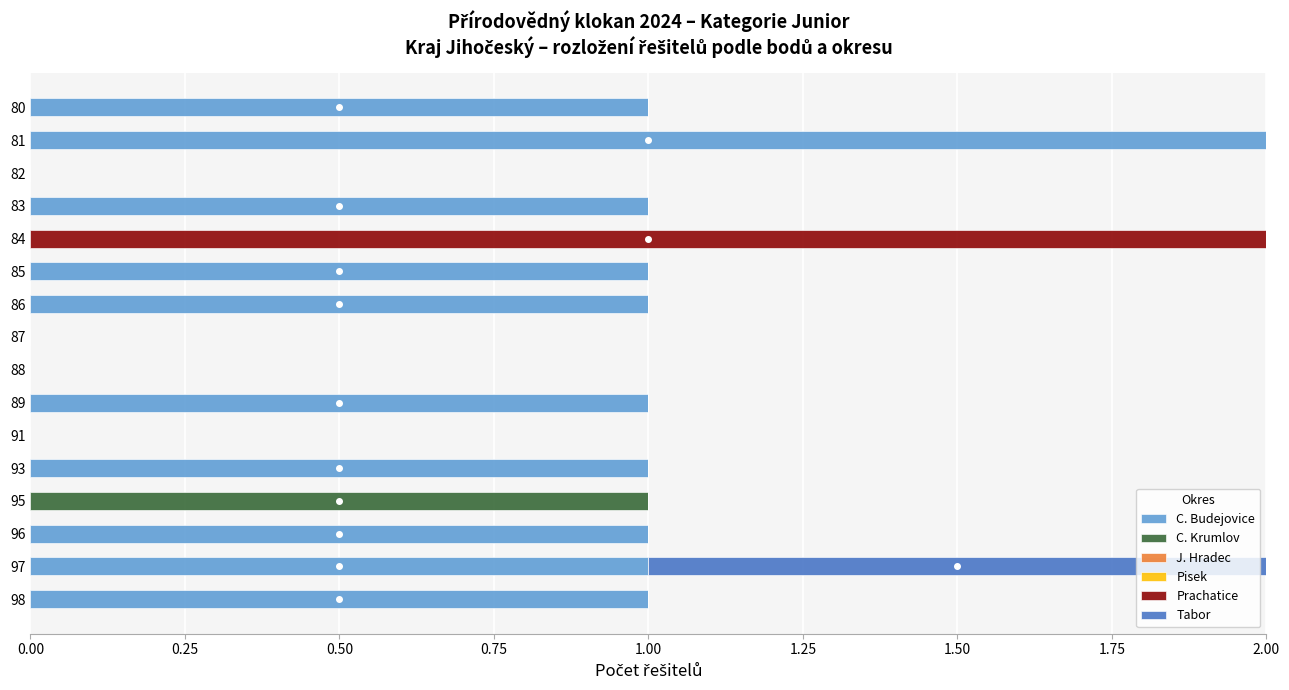

Which category has the highest value in the C. Budejovice series?

81